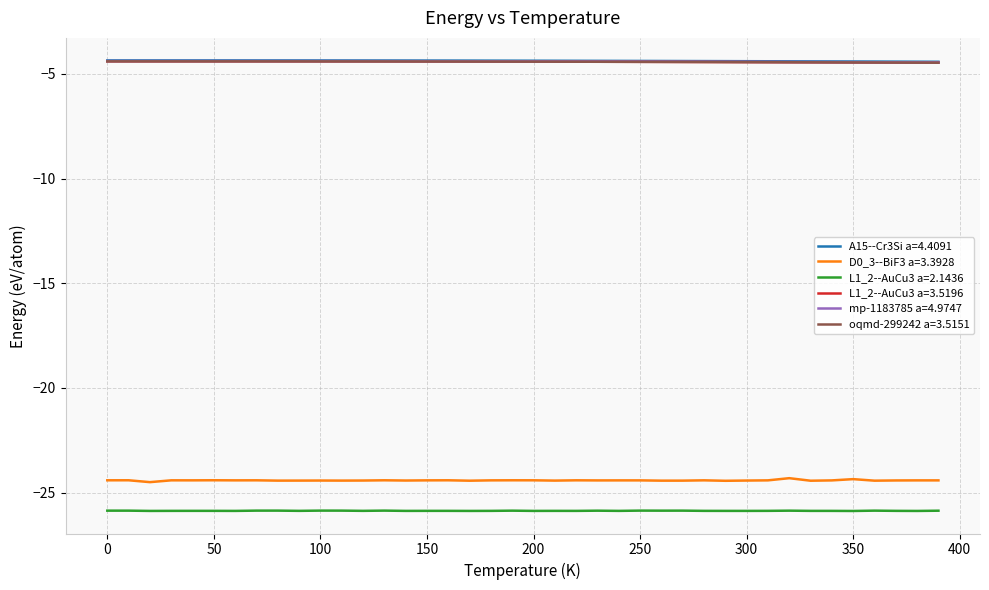

True or false: oqmd-299242 a=3.5151 and L1_2--AuCu3 a=2.1436 intersect in this chart.

False